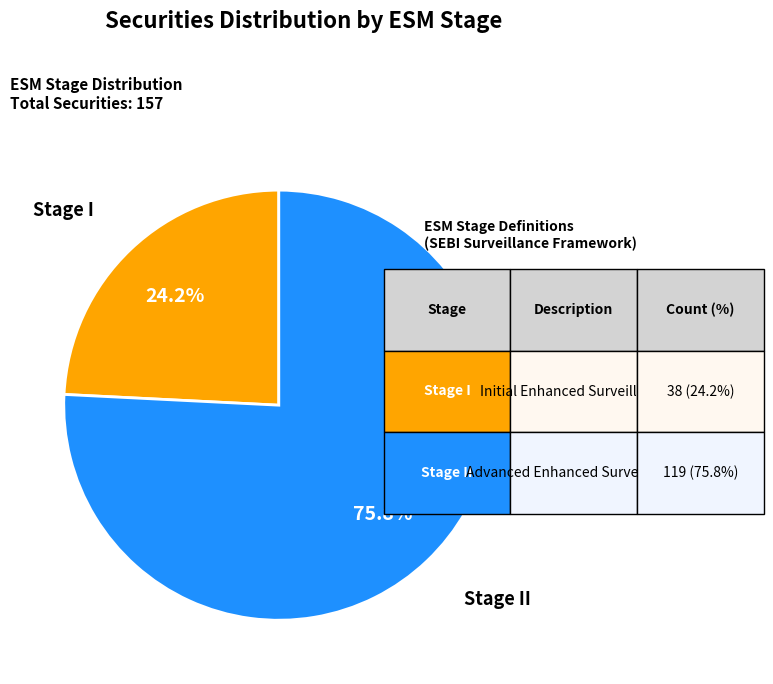

Is there any slice that represents more than half of the pie?

Yes